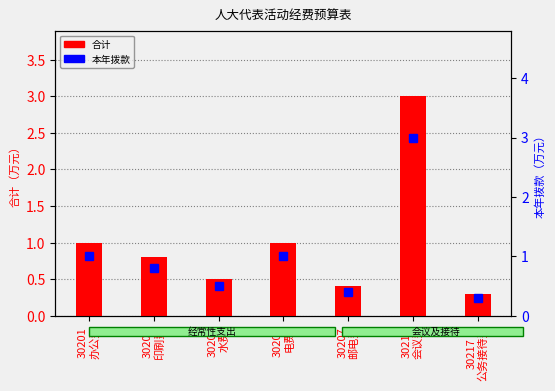

Which category has the lowest value in the 本年拨款 series?

30217
公务接待费